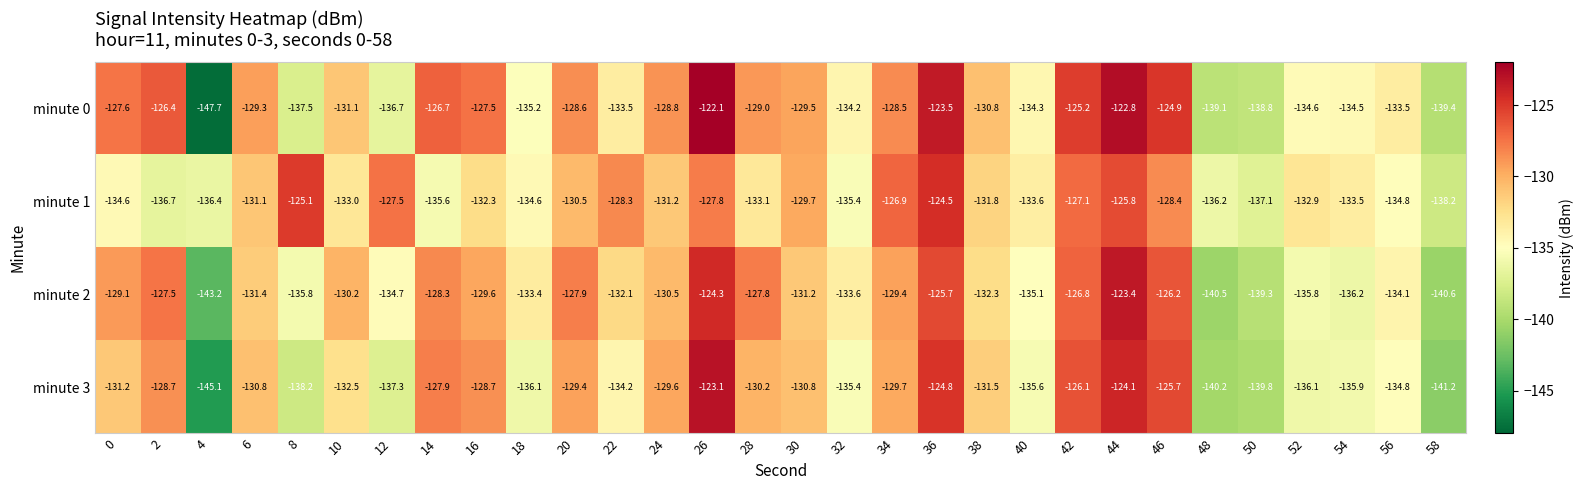

The minute 3 series shows -178.8 at 36. True or false?

False